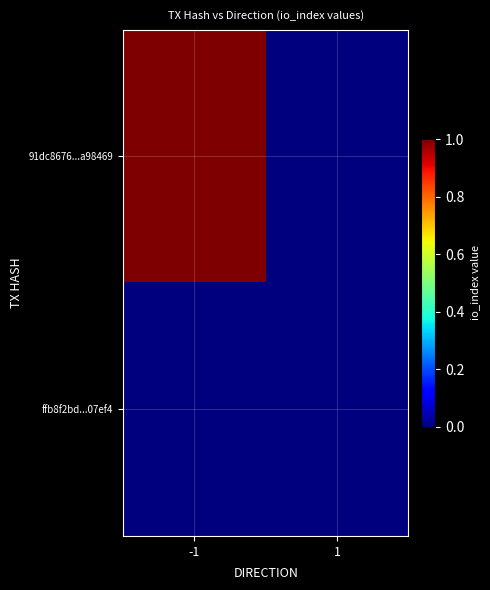

What is the greatest value displayed?

1